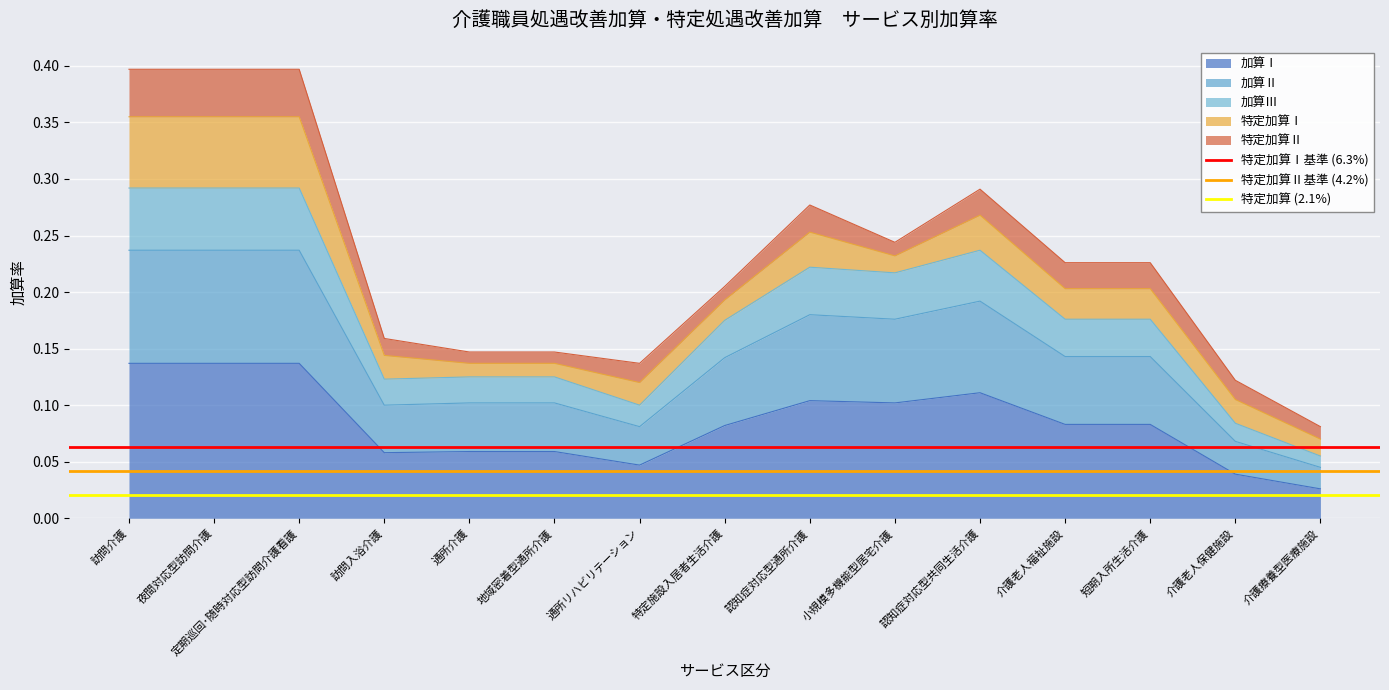

Which category has the highest value across all series?

訪問介護